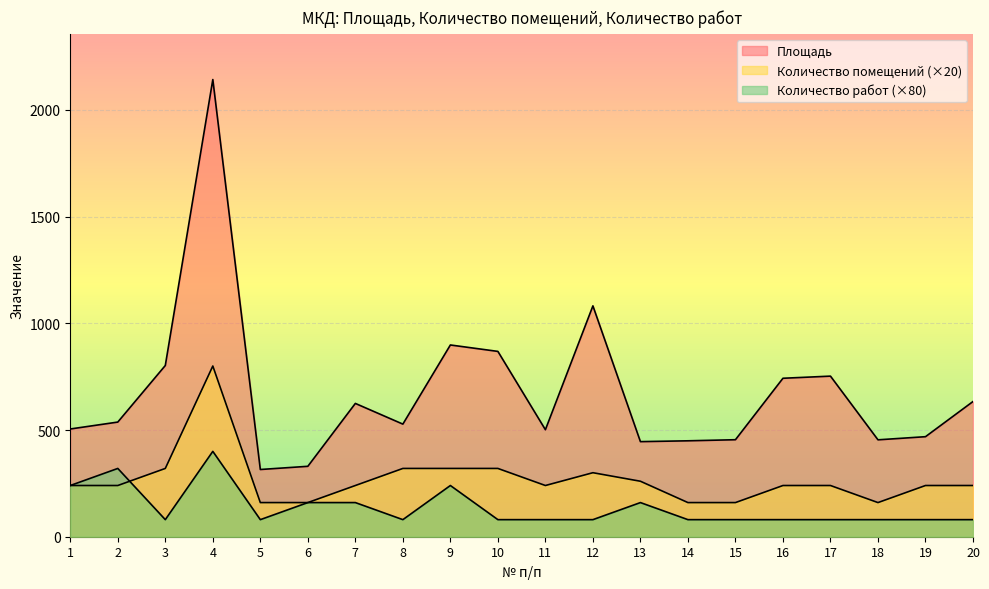

What is the difference between the second highest and minimum values in the Площадь series?

766.9